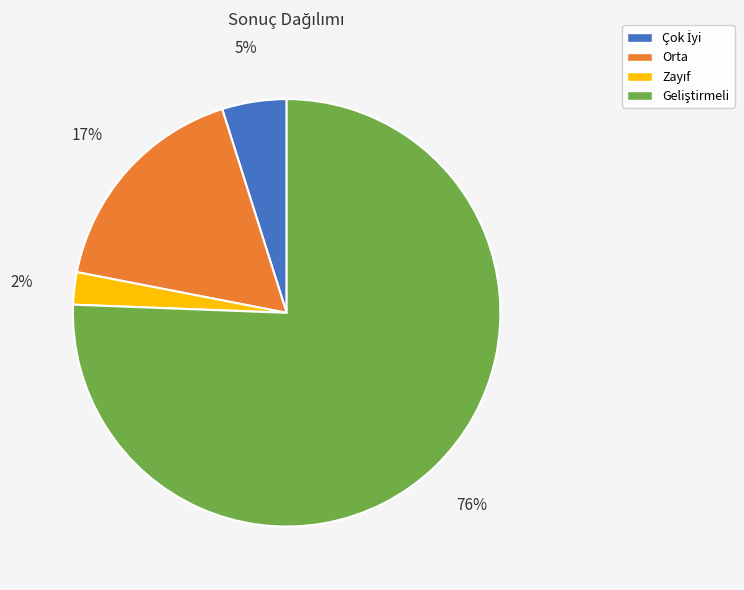

Does Orta account for over 50% of the chart?

No